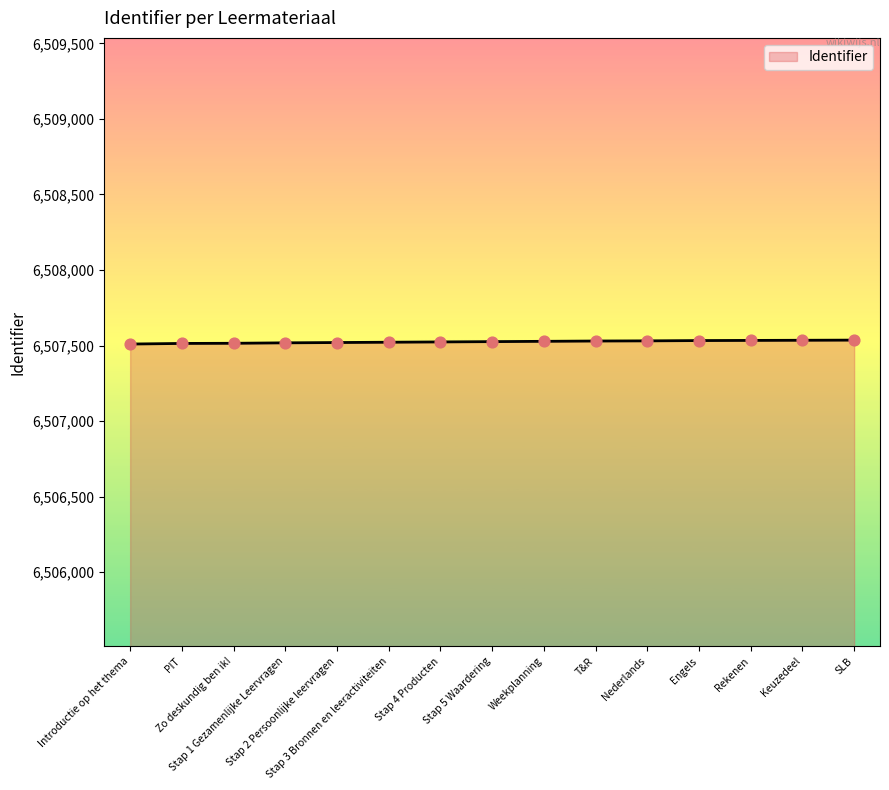

What is the change in value from PIT to Engels?

+19